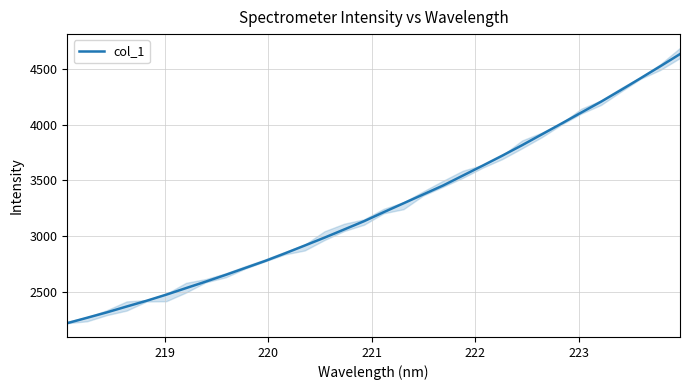

What is the lowest value of the col_1 series?

2219.1